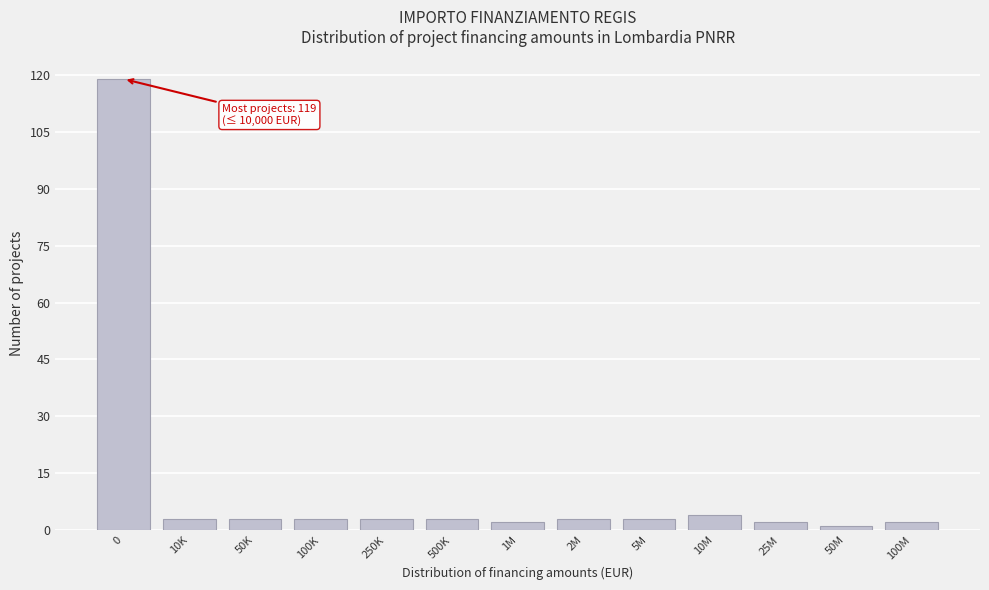

Reading left to right, transcribe all the data shown in this chart.

119	3	3	3	3	3	2	3	3	4	2	1	2